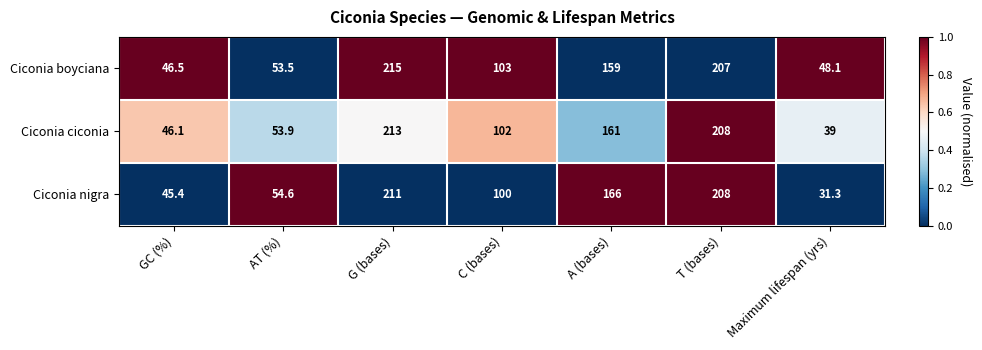

What is the spread (max minus min) of values at A (bases)?

7.0